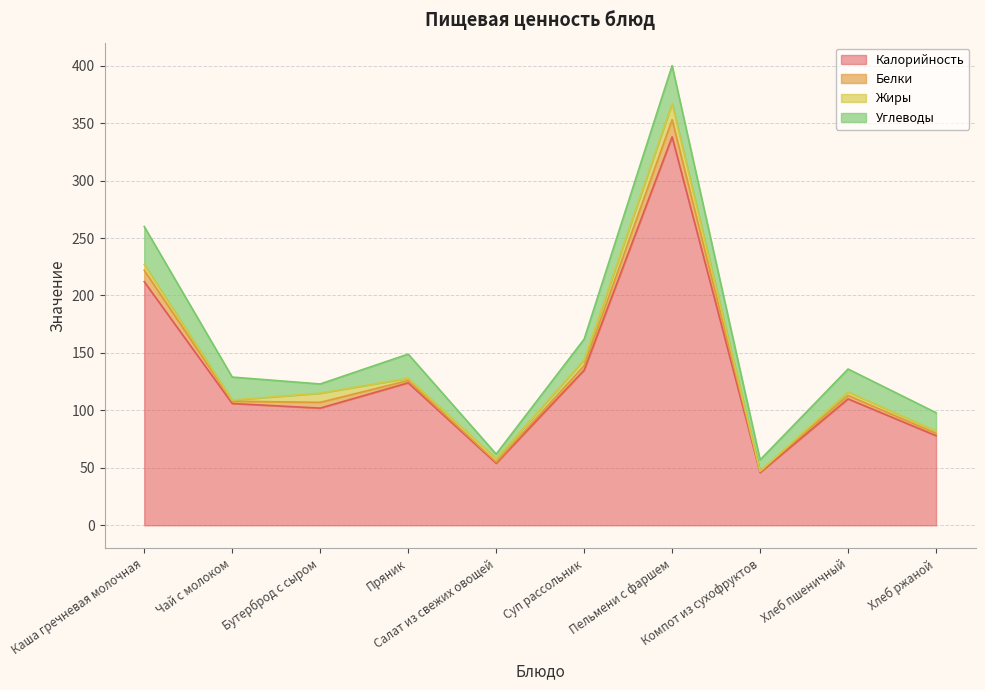

Which series has the largest total across all categories?

Калорийность